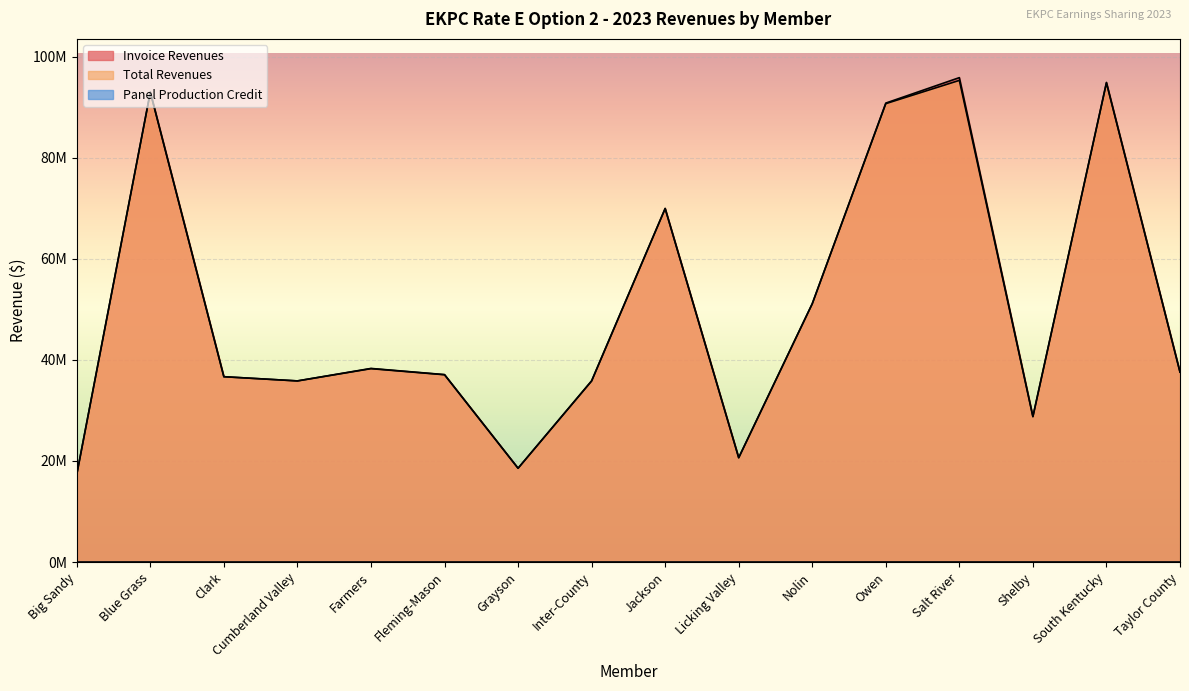

True or false: Total Revenues and Invoice Revenues cross at least once.

False